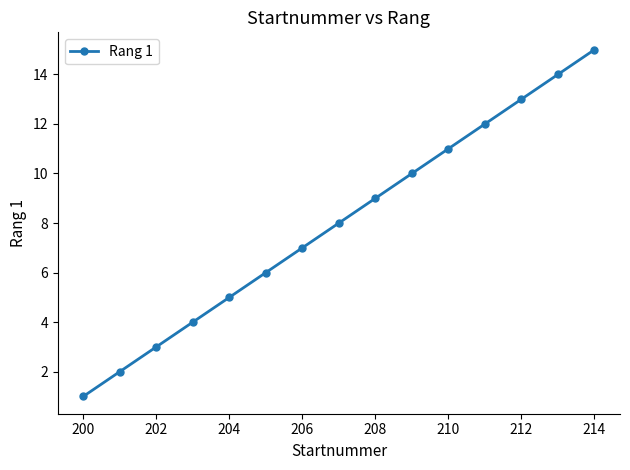

What is the difference between the maximum and minimum values?

14